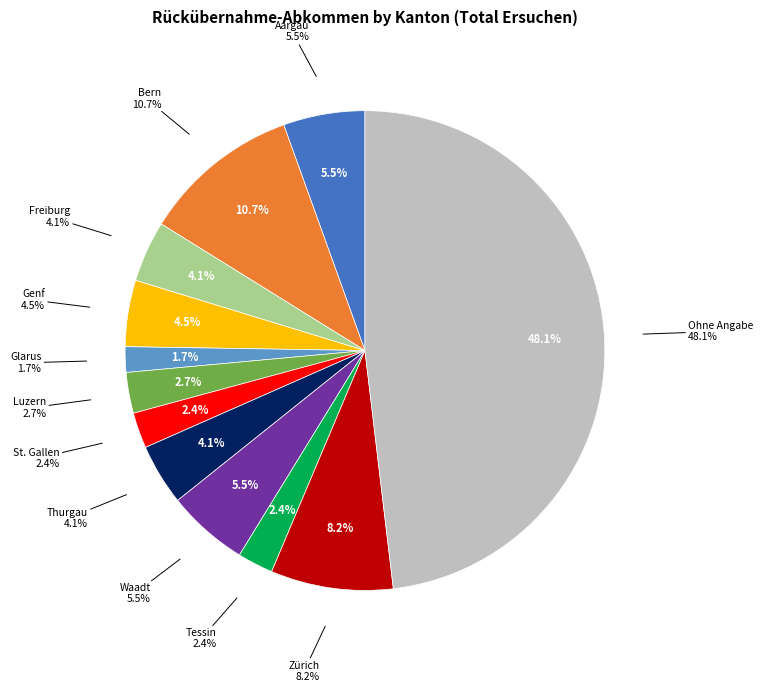

Count the number of slices in the pie.

12